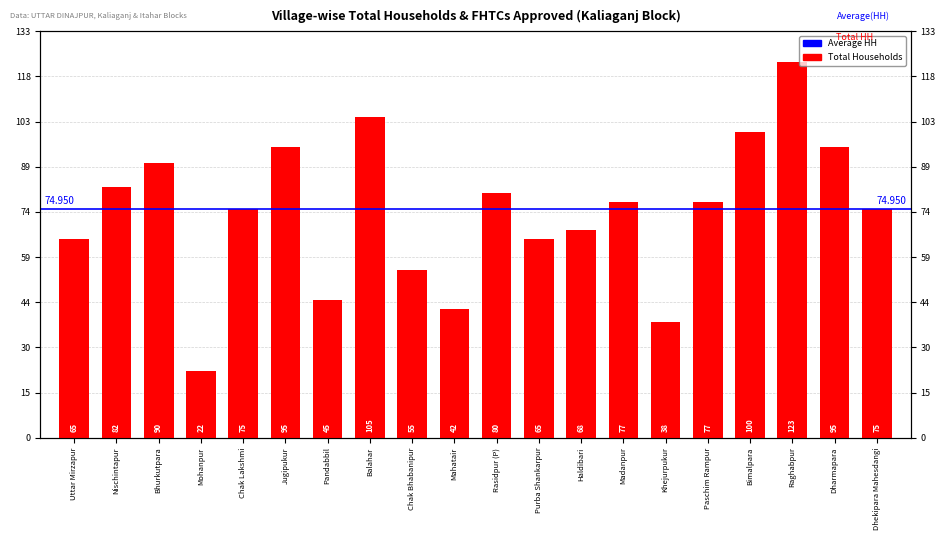

What is the change in value from Chak Lakshmi to Paschim Rampur?

+2